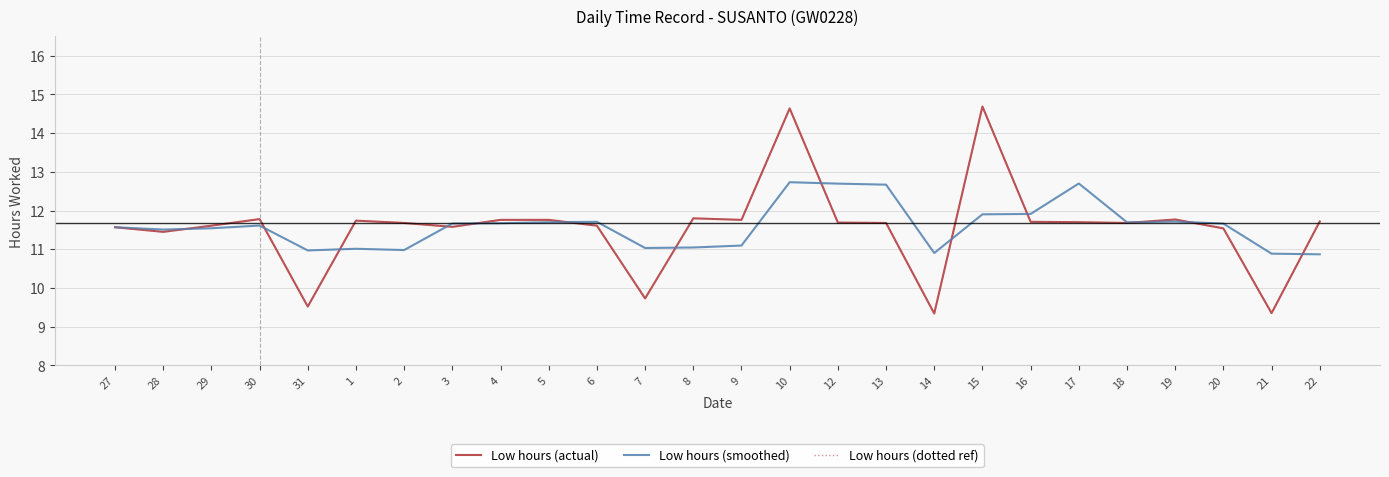

Which series ends up on top after the final intersection of Low hours (smoothed) and Low hours (actual)?

Low hours (actual)